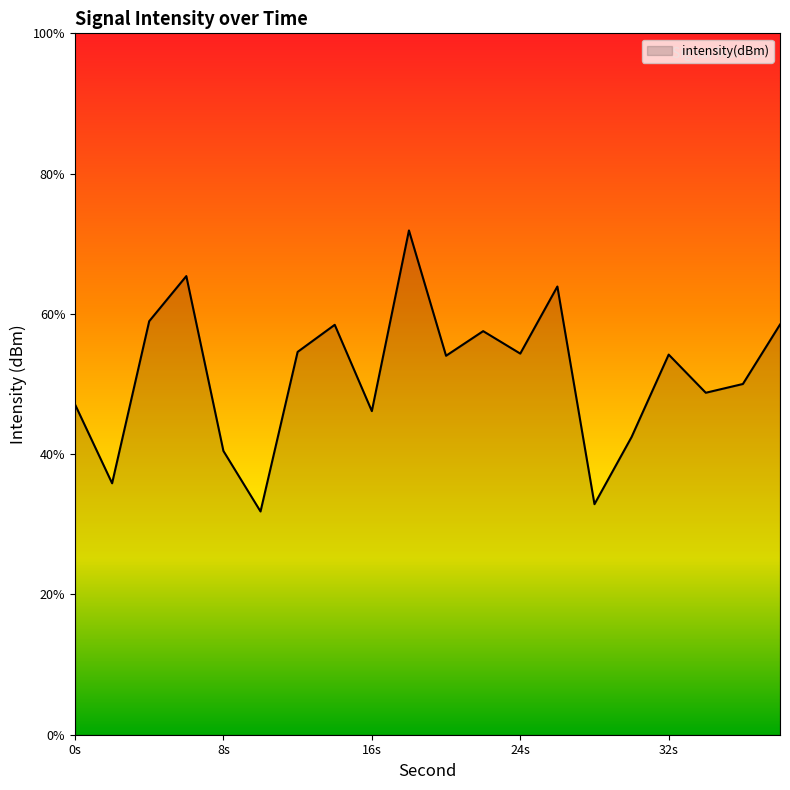

Where is the first local maximum?

6